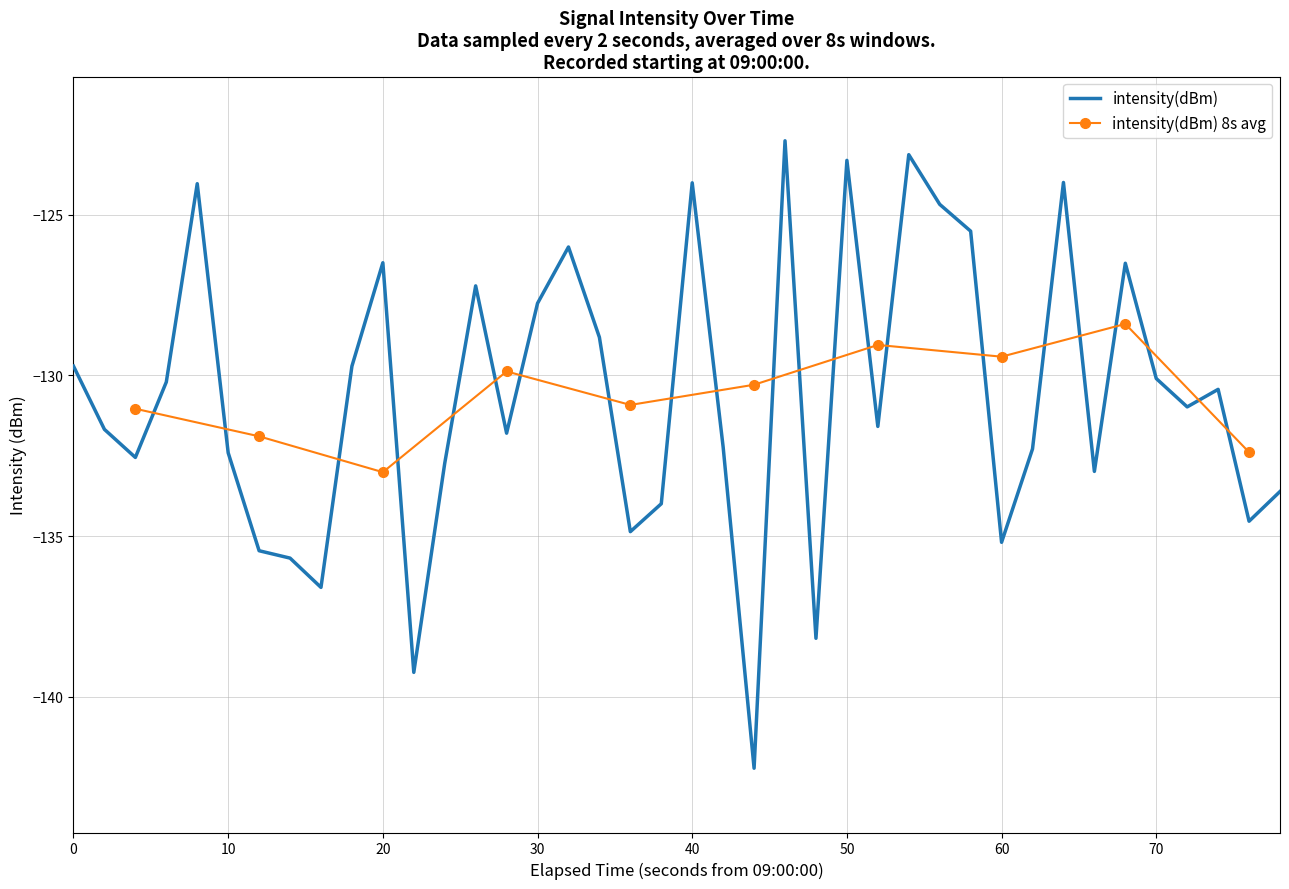

What is the lowest value of the intensity(dBm) series?

-142.2